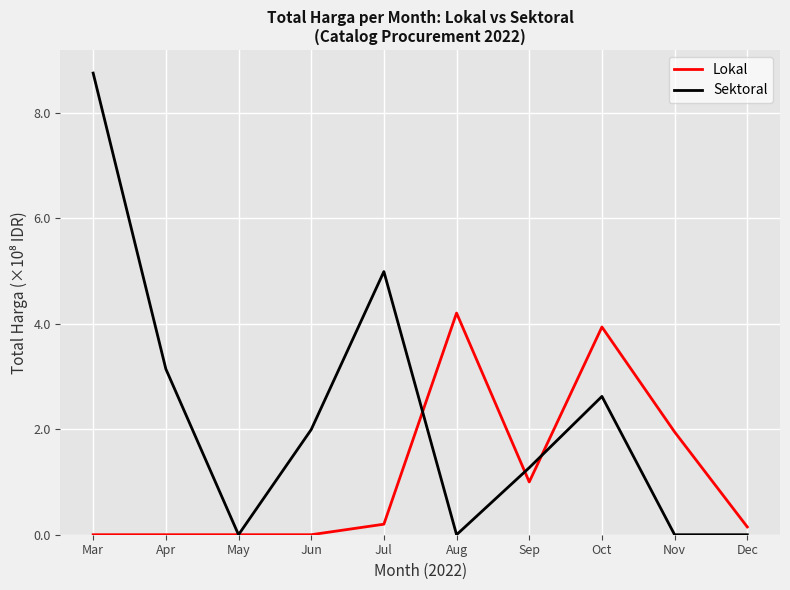

List the series in order of their peak value, highest first.

Sektoral, Lokal